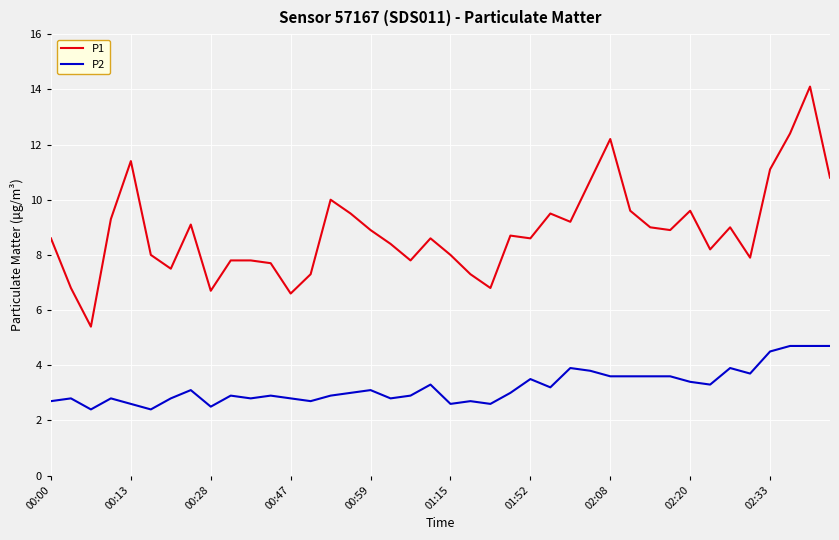

What is the greatest value displayed?

14.1